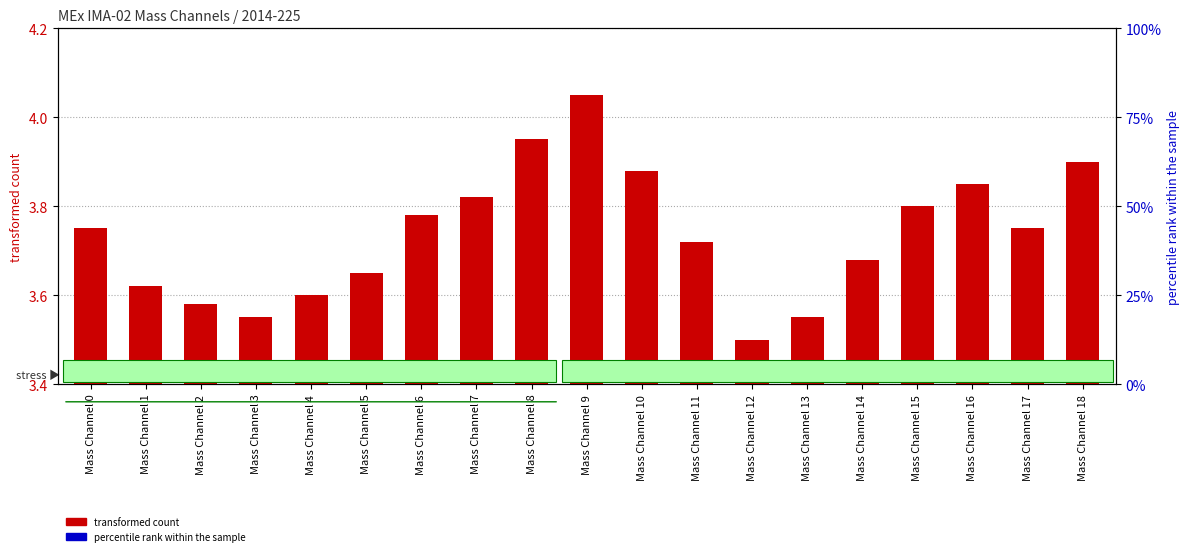

True or false: transformed count has a value of 0.1 at Mass Channel 14.

False